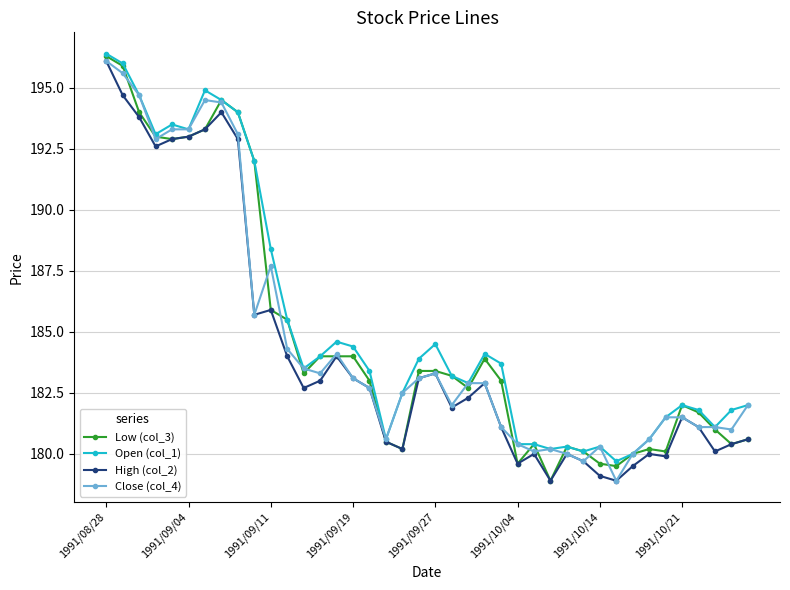

What is the minimum value for Open (col_1)?

179.7